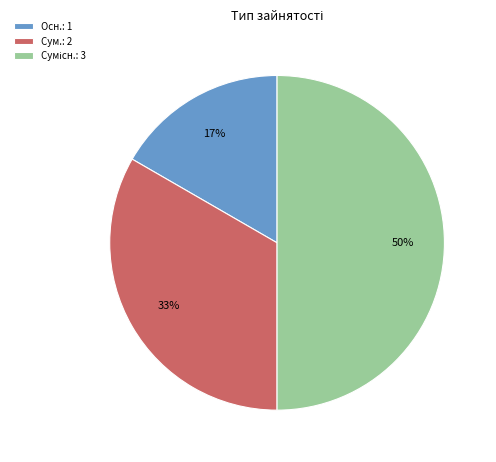

To the nearest percent, what portion does Сум.: 2 represent?

33%